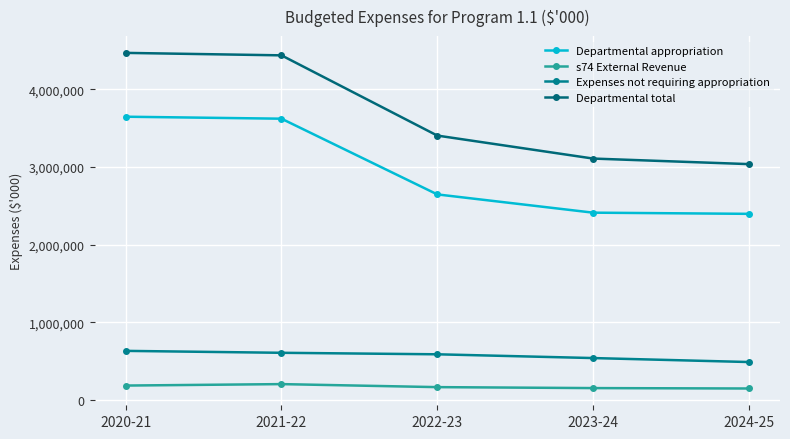

Read the Expenses not requiring appropriation value at 2020-21, to the nearest 50.

633800